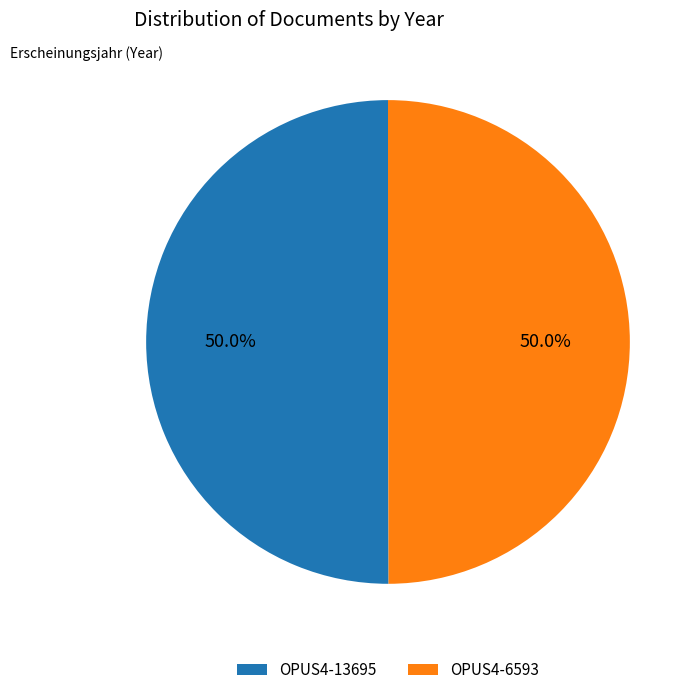

How many slices are in this pie chart?

2